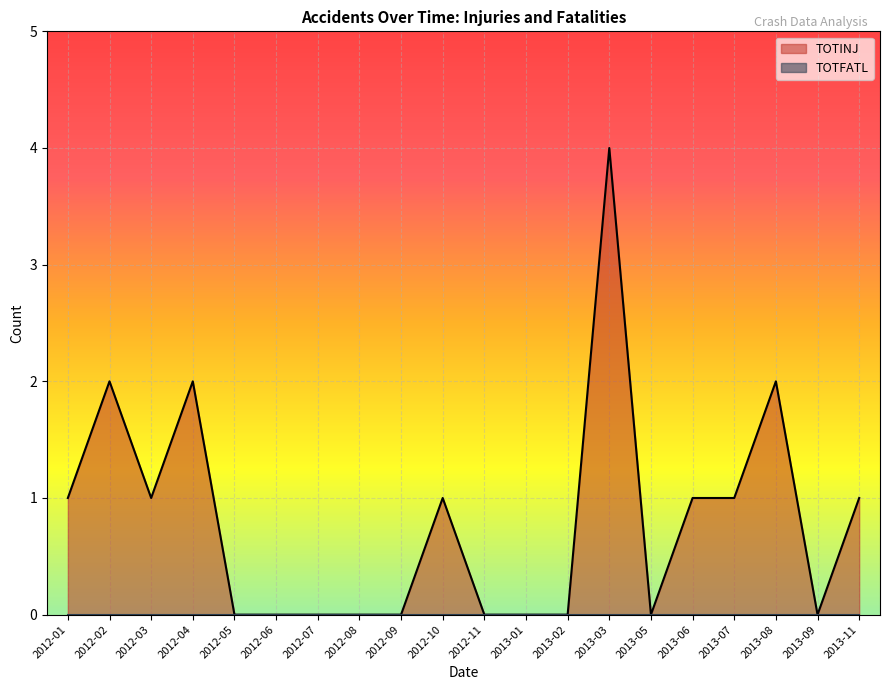

Rank the series by their maximum value, from highest to lowest.

TOTINJ, TOTFATL